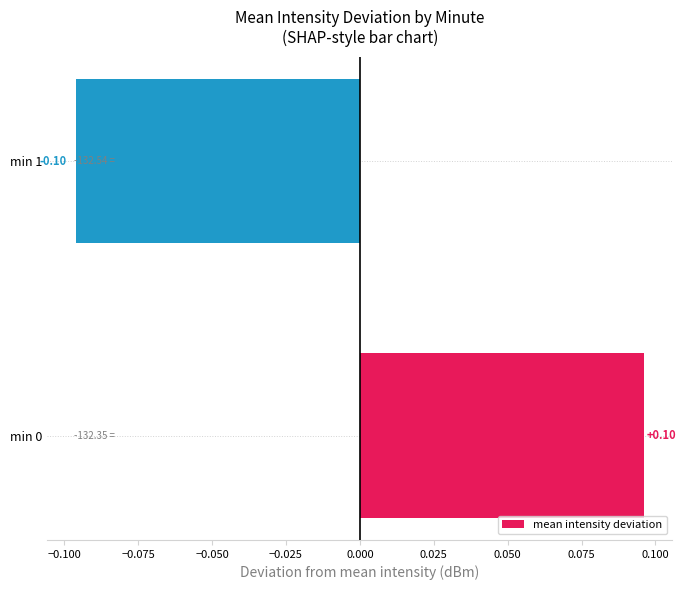

Between min 1 and min 0, which is larger?

min 0